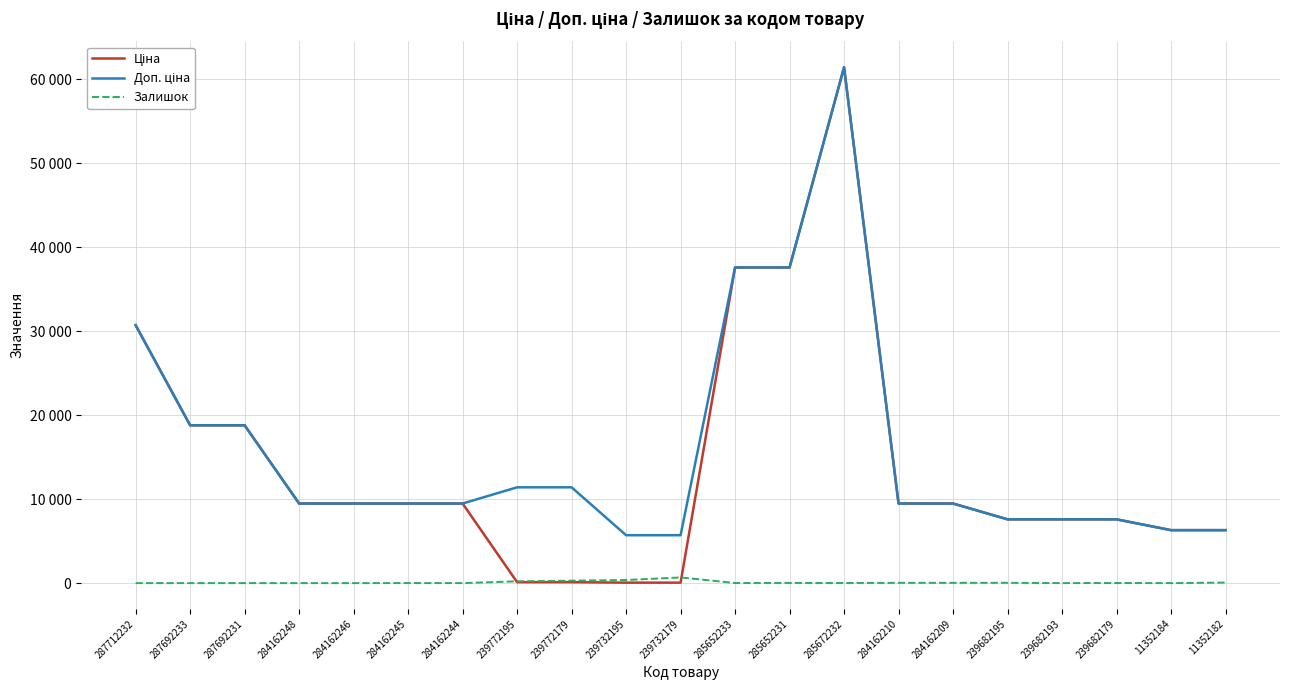

What is the greatest value displayed?

61434.3